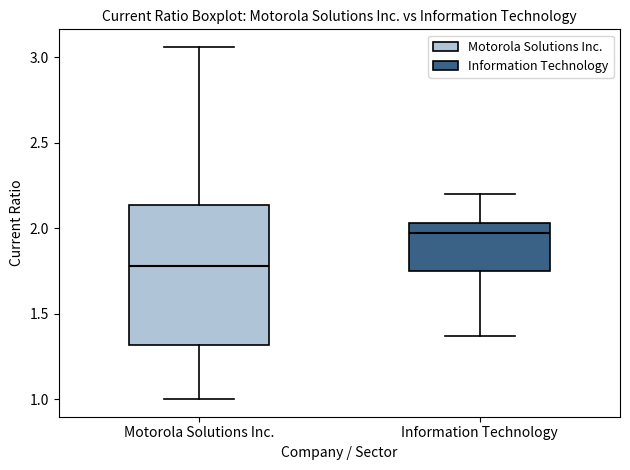

Reading left to right, transcribe this box plot: for each box, give where its median line is, the range the box spans, and where its two whiskers end, as read against the y-axis. The values are not printed on the chart, so give them approximately, as read against the axis.

Motorola Solutions Inc.: median 1.80, box 1.30 to 2.15, whiskers 1.00 to 3.05
Information Technology: median 1.95, box 1.75 to 2.05, whiskers 1.35 to 2.20